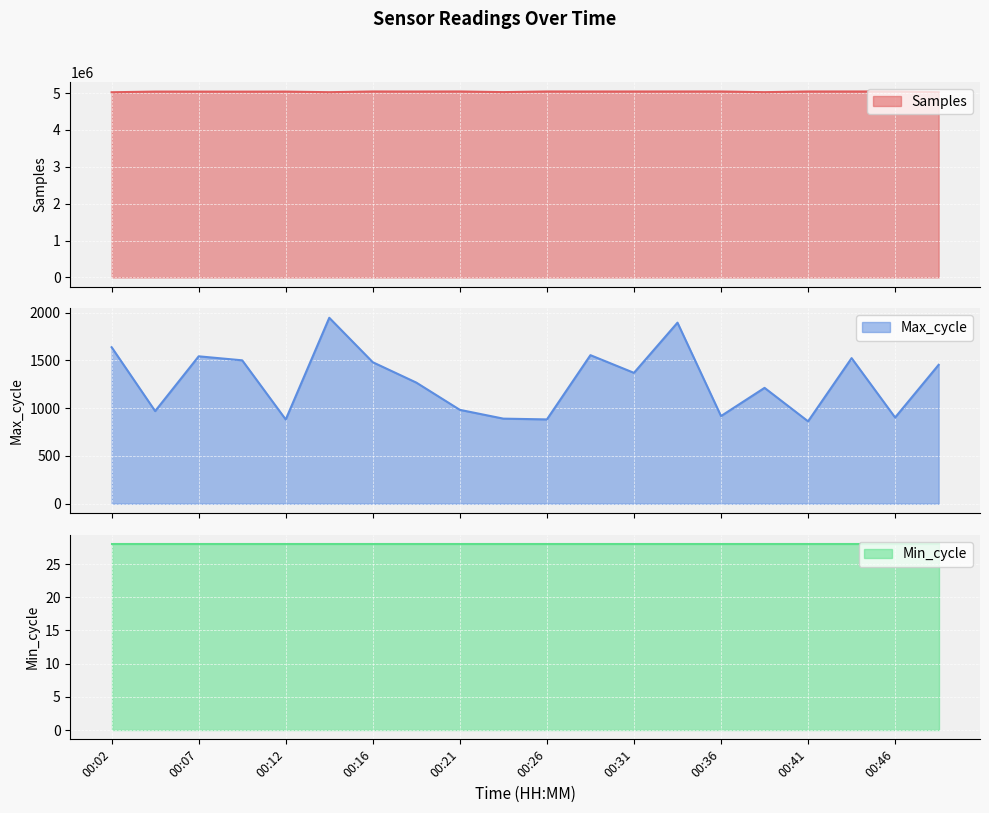

True or false: Samples has a value of 3427354 at 00:36.

False